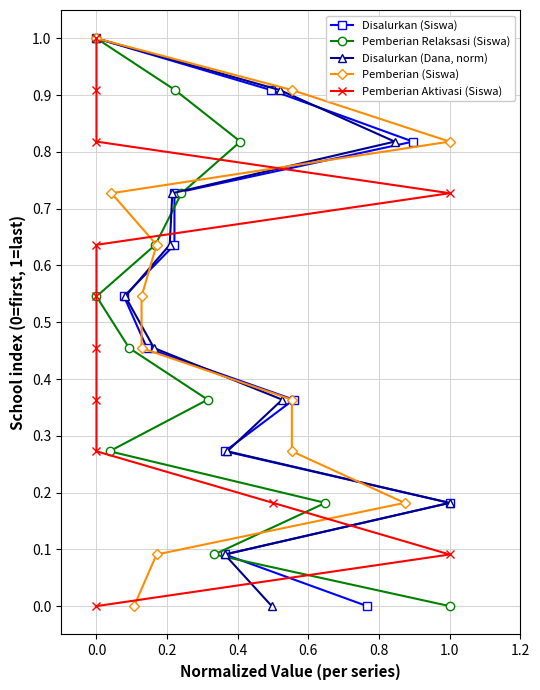

Is this an area chart (filled region under the line)?

No